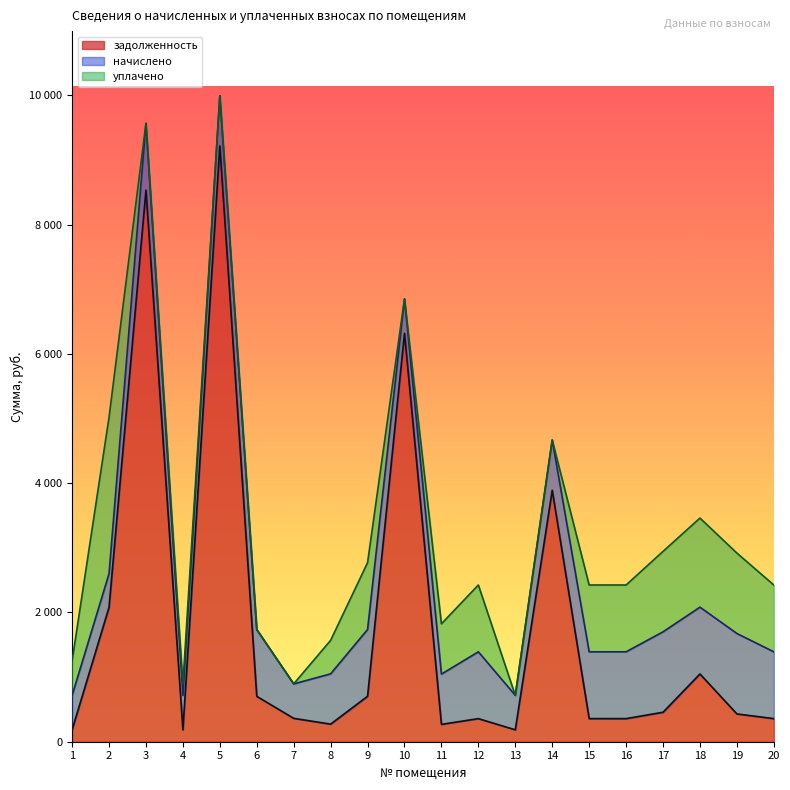

How many categories are shown in the chart?

20